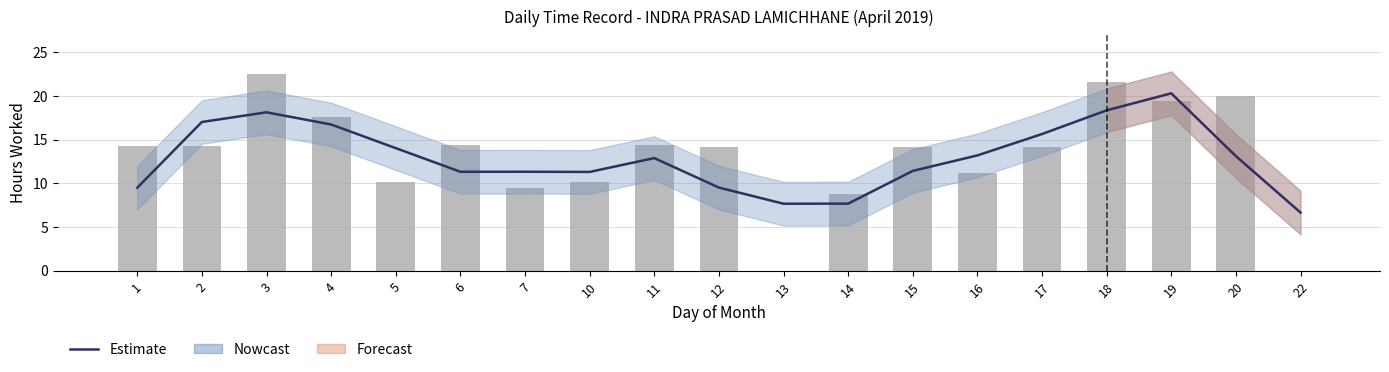

What value does the Estimate series have at 11?

12.9